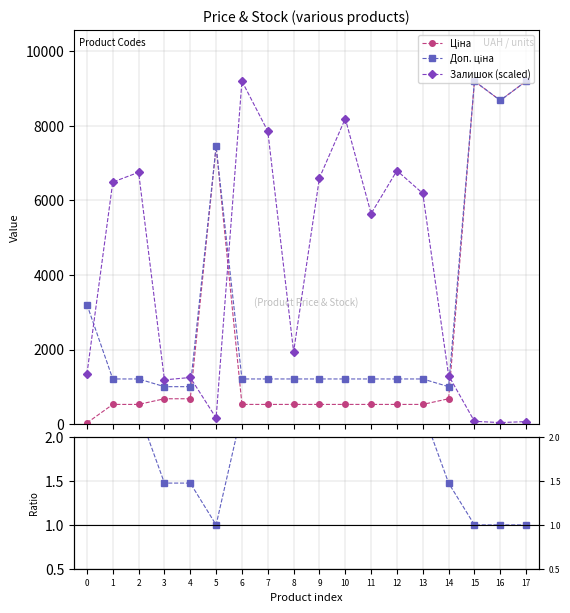

What is the average value of the Ціна series?

2326.1